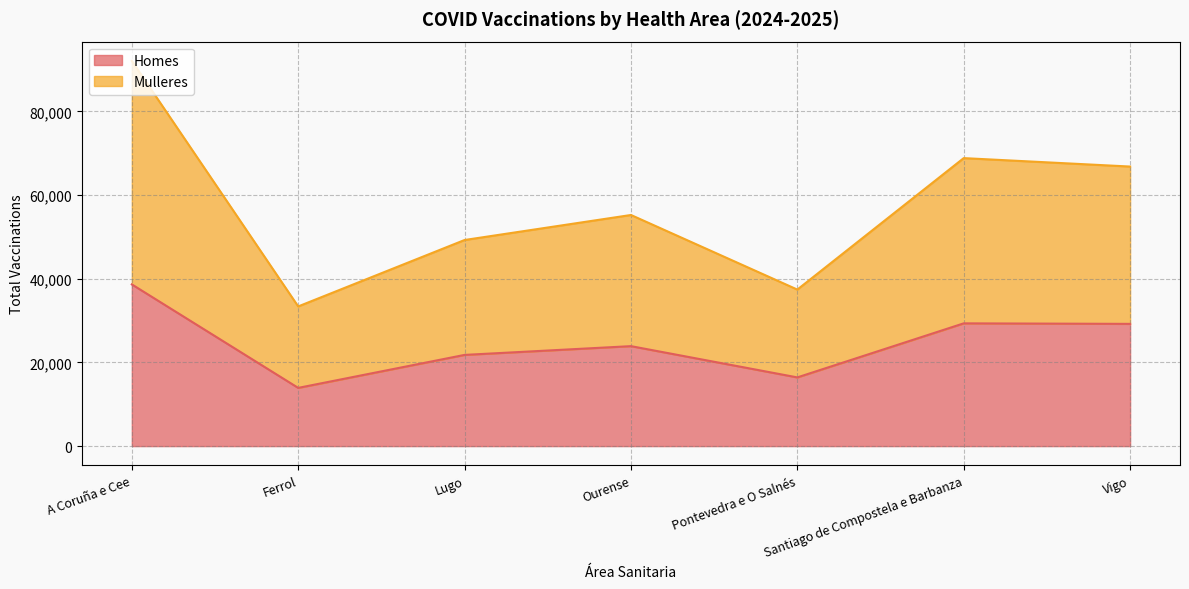

True or false: Homes has a value of 29335 at Santiago de Compostela e Barbanza.

True